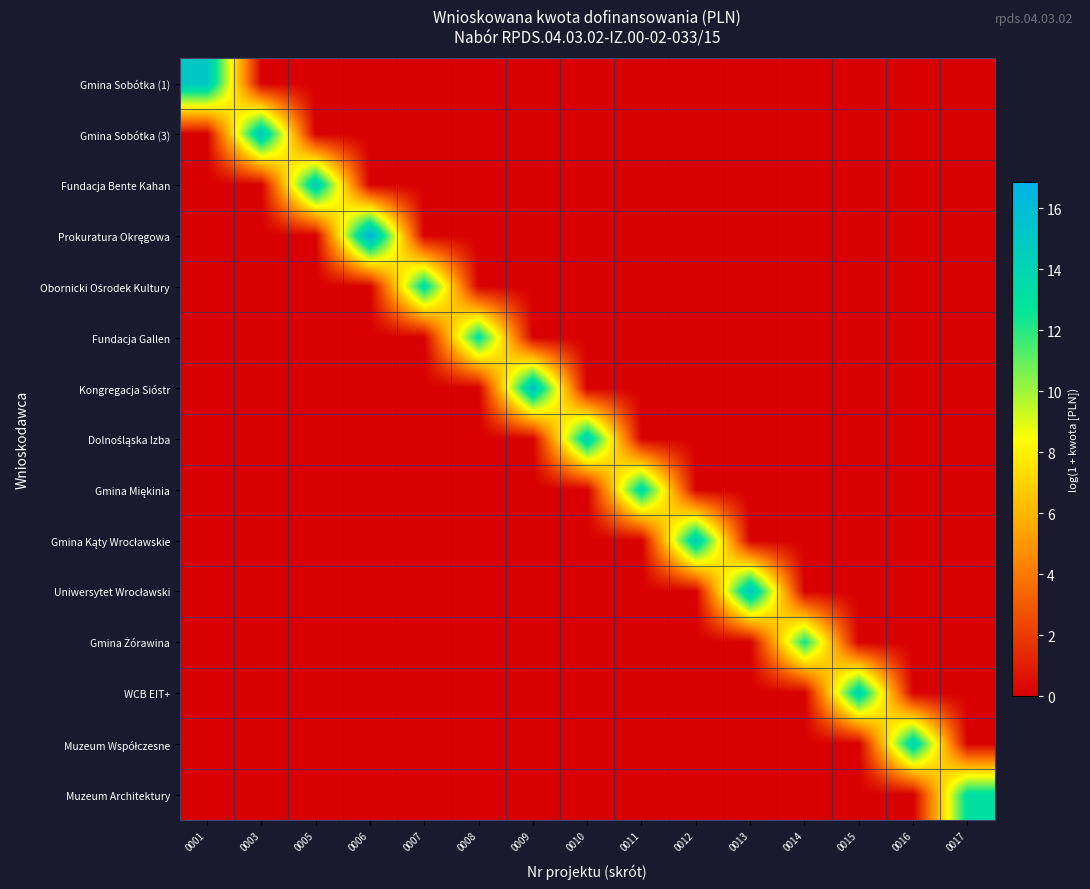

What is the difference between the maximum and second lowest values in the Fundacja Bente Kahan series?

14.8